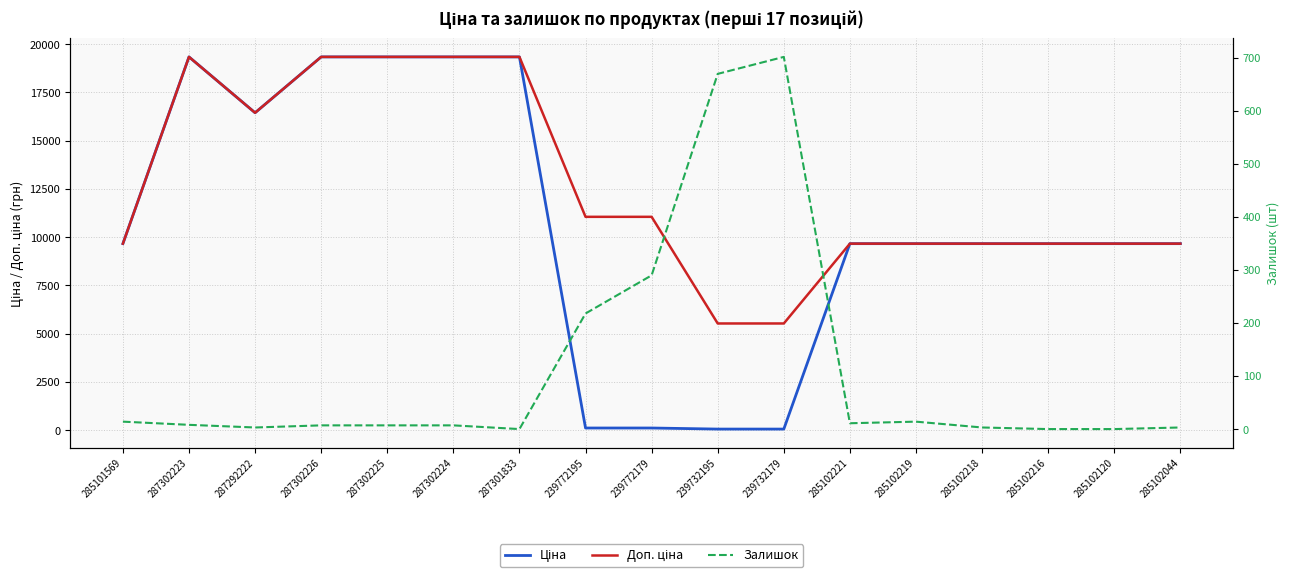

What is the sum of all Ціна values?

181147.8